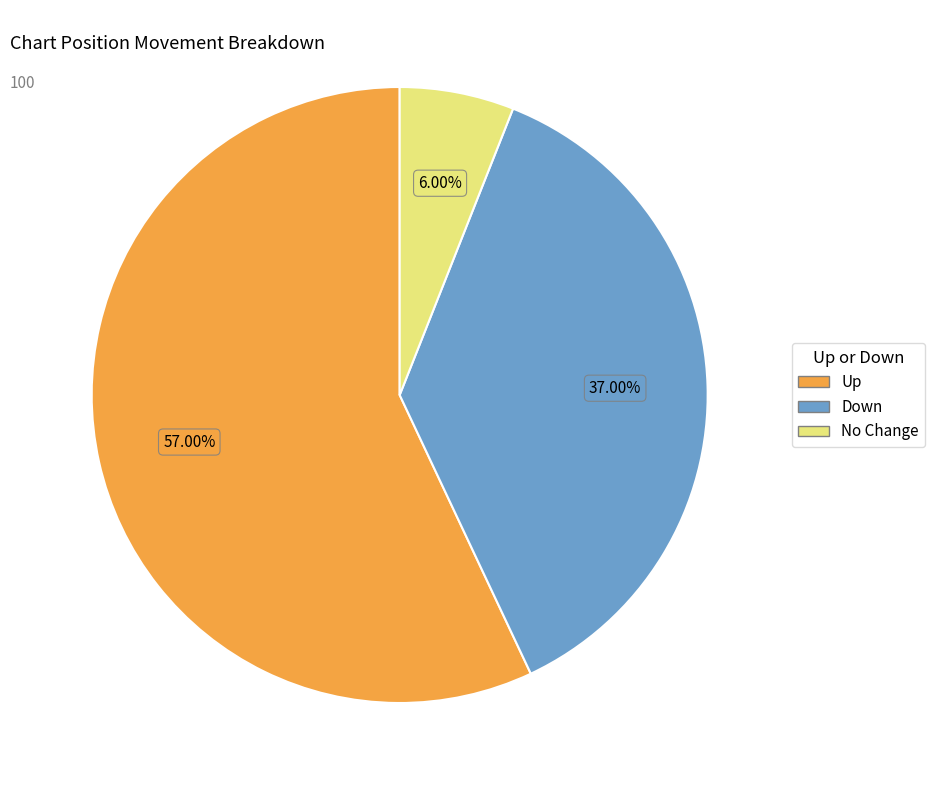

Rank the categories by value from highest to lowest.

Up, Down, No Change